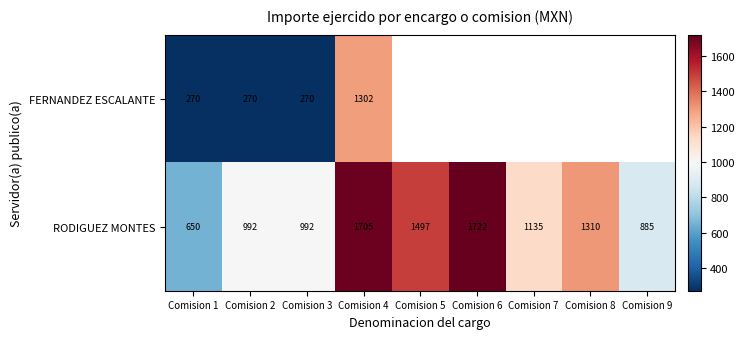

At Comision 3, list the series in order from smallest to largest.

FERNANDEZ ESCALANTE, RODIGUEZ MONTES